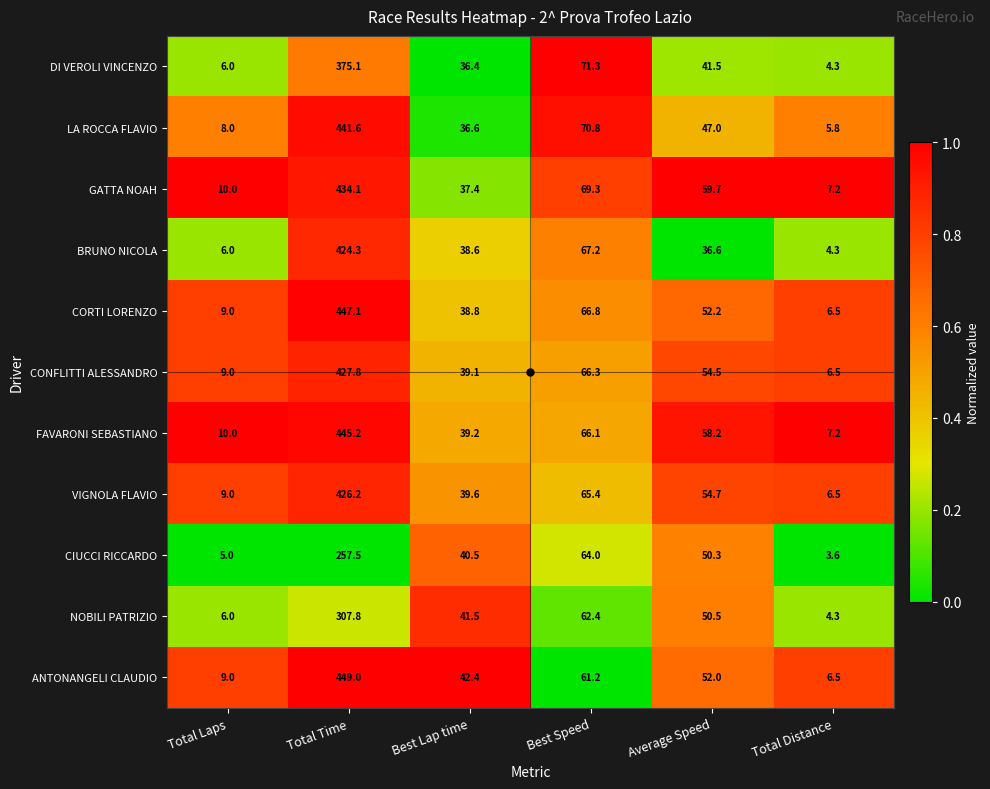

The value of ANTONANGELI CLAUDIO at Best Lap time is 42.4. True or false?

True